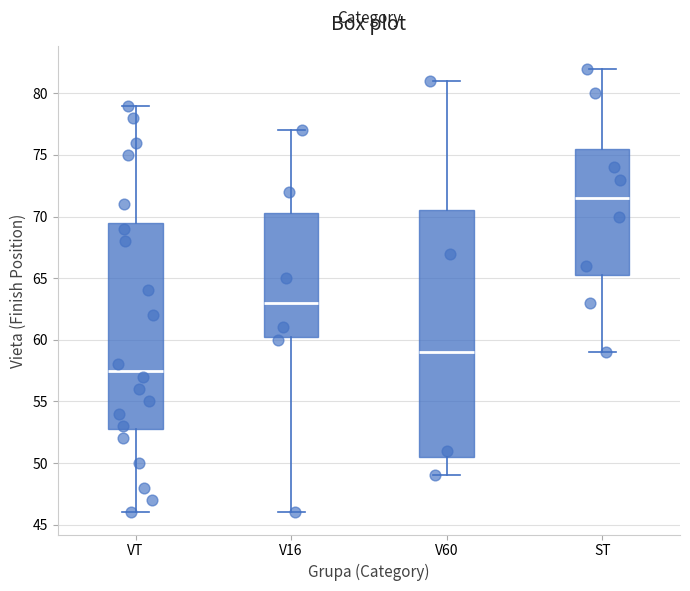

Reading left to right, transcribe this box plot: for each box, give where its median line is, the range the box spans, and where its two whiskers end, as read against the y-axis. The values are not printed on the chart, so give them approximately, as read against the axis.

VT: median 57.5, box 53.0 to 69.5, whiskers 46.0 to 79.0
V16: median 63.0, box 60.5 to 70.5, whiskers 46.0 to 77.0
V60: median 59.0, box 50.5 to 70.5, whiskers 49.0 to 81.0
ST: median 71.5, box 65.5 to 75.5, whiskers 59.0 to 82.0